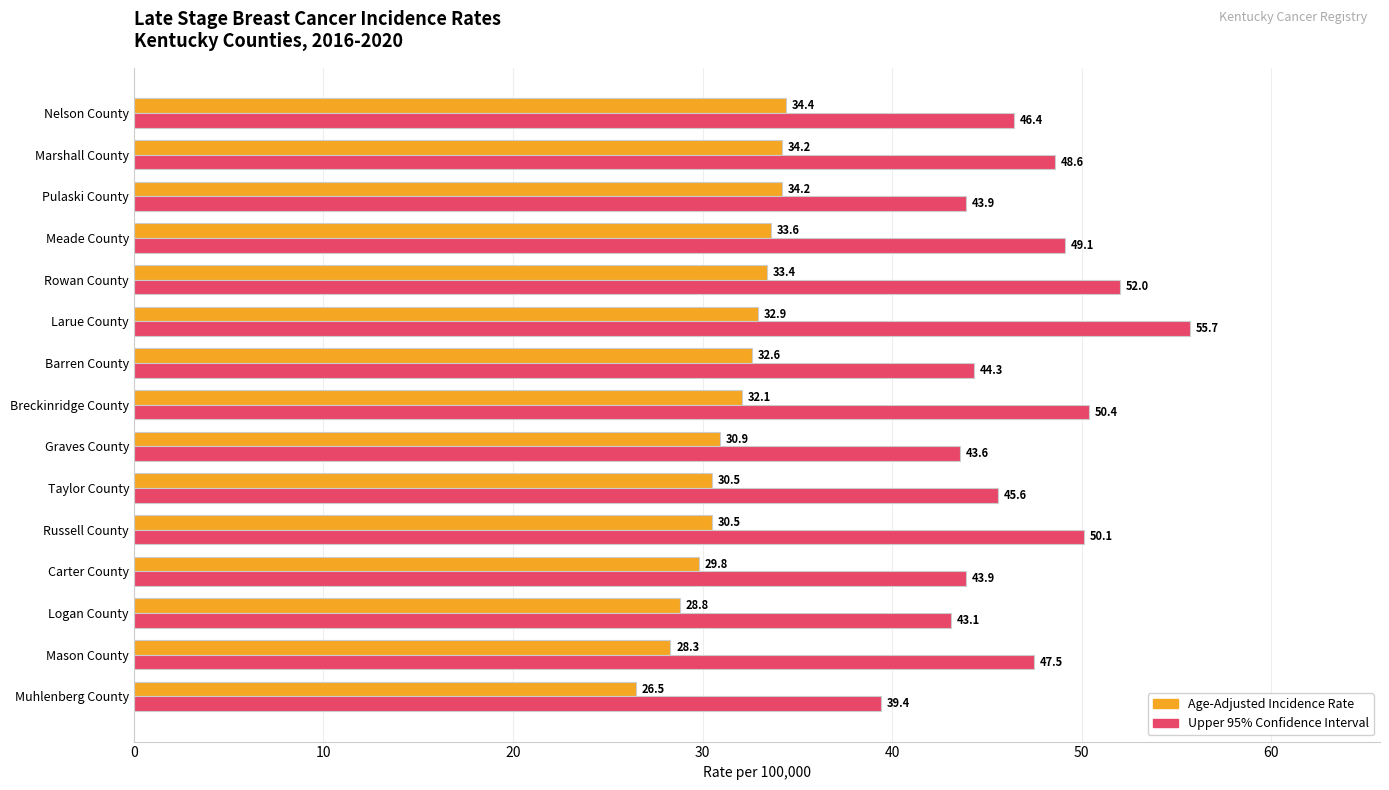

At Meade County, list the series in order from largest to smallest.

Upper 95% Confidence Interval, Age-Adjusted Incidence Rate